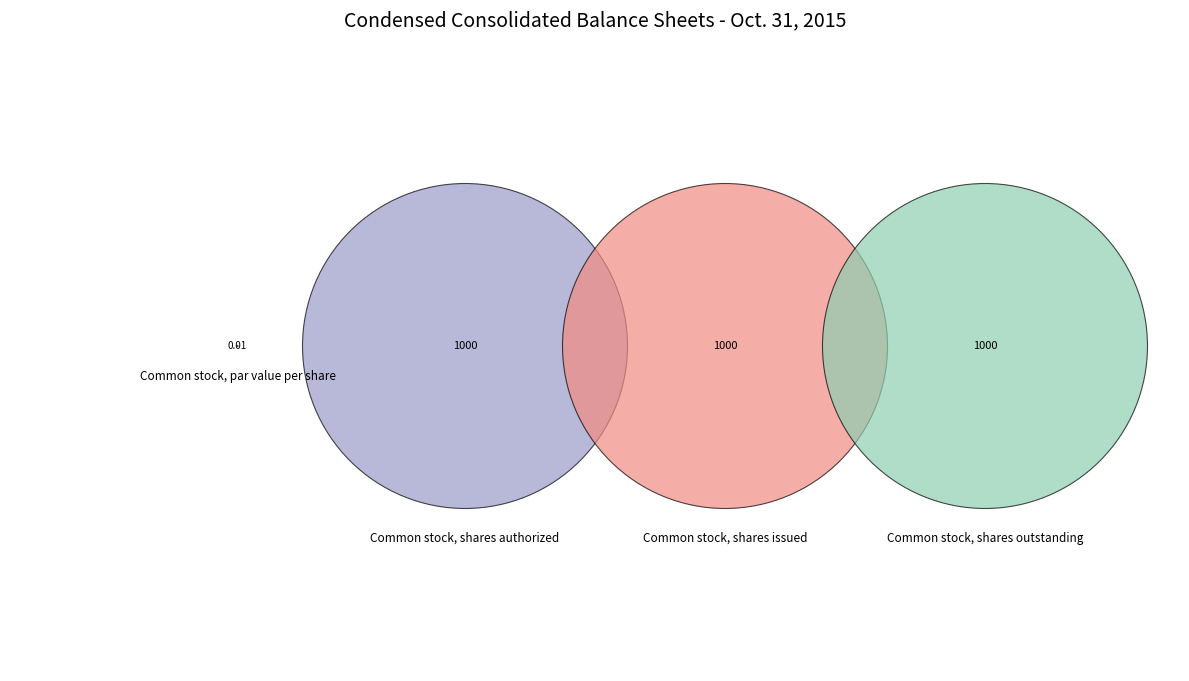

Combined, do Common stock, shares outstanding and Common stock, shares authorized account for over 50%?

Yes